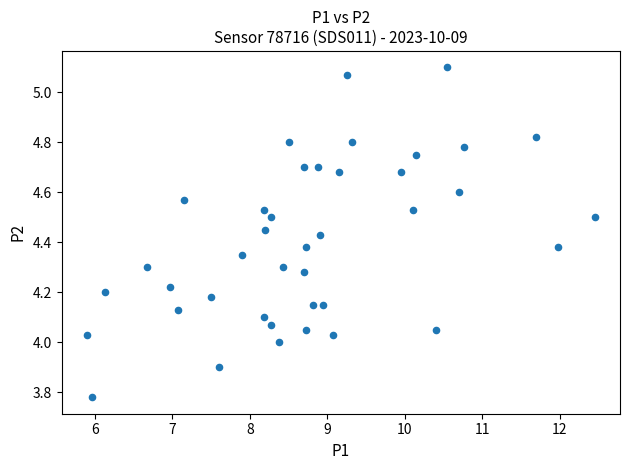

What is the range of X values (max minus min)?

6.5